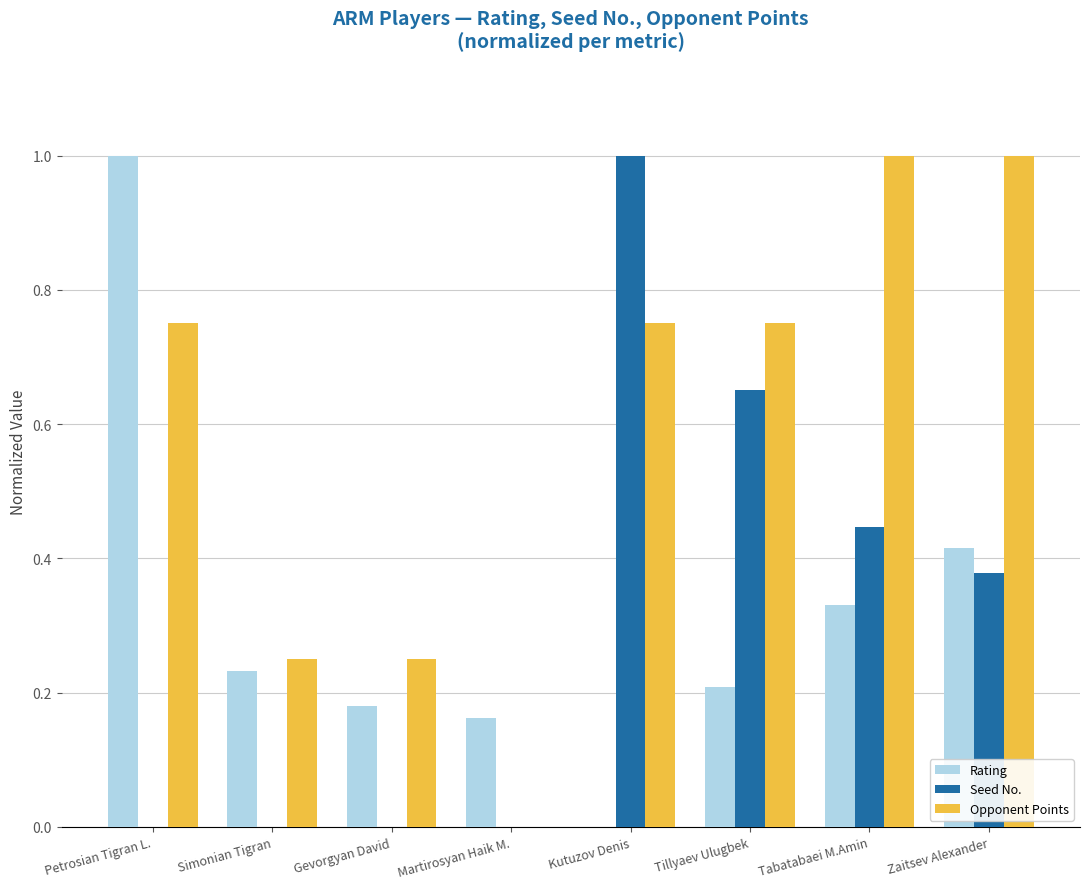

What is the sum of all Rating values?

2.5